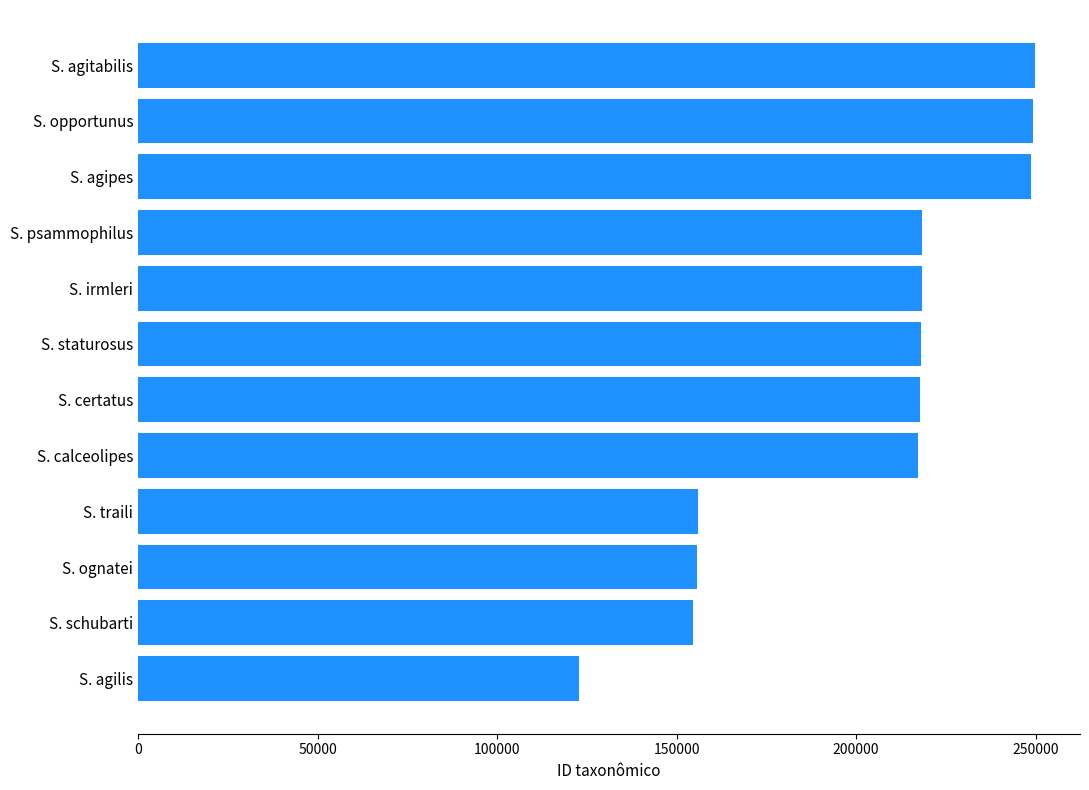

Which has a higher value, S. schubarti or S. agipes?

S. agipes